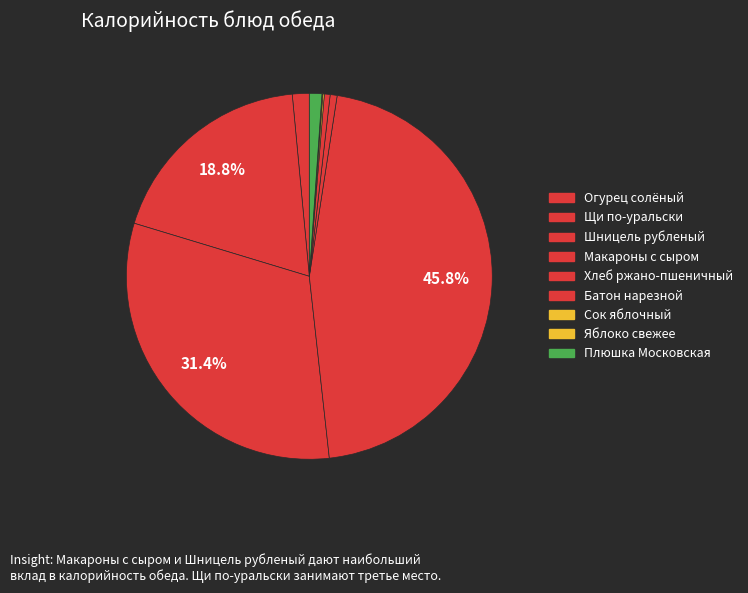

How many slices are in this pie chart?

9